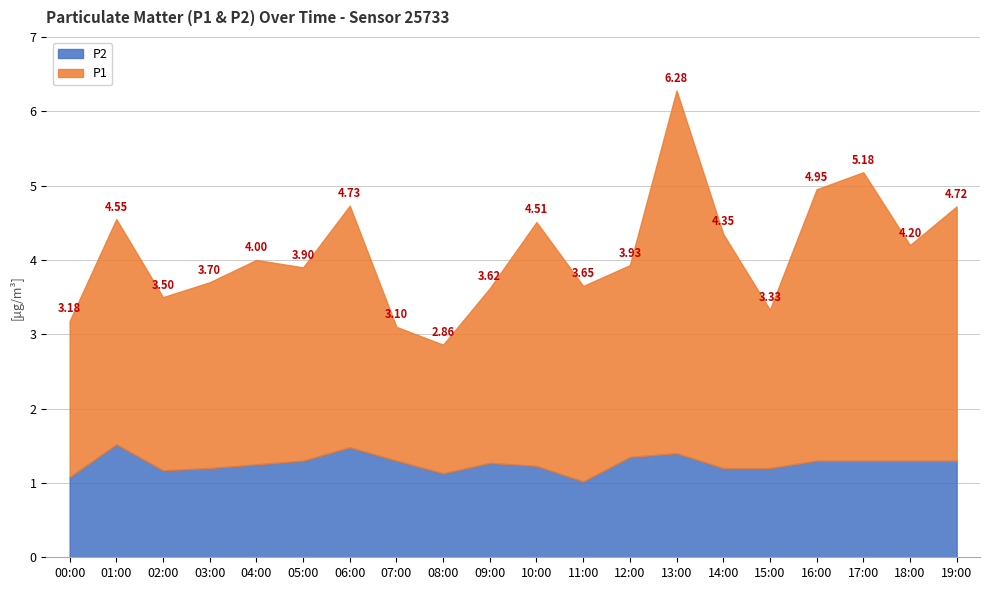

Rank the categories by P1 value from lowest to highest.

08:00, 07:00, 00:00, 15:00, 02:00, 09:00, 03:00, 12:00, 05:00, 11:00, 04:00, 18:00, 01:00, 14:00, 06:00, 10:00, 19:00, 16:00, 17:00, 13:00